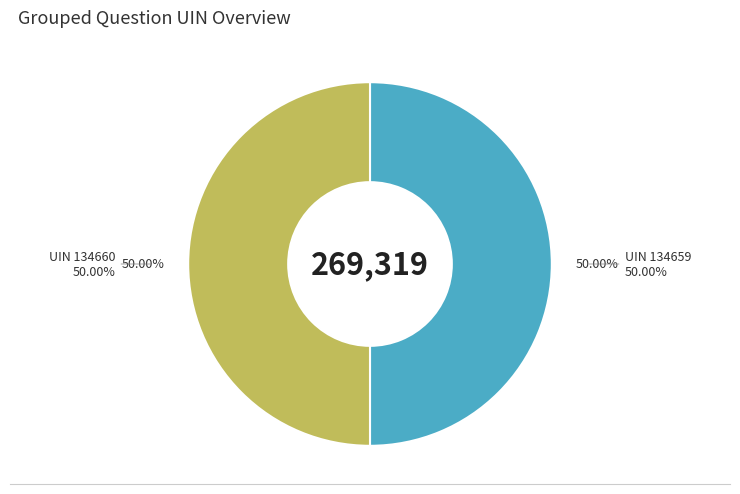

What percentage do 134660 and 134659 together represent?

100.0%